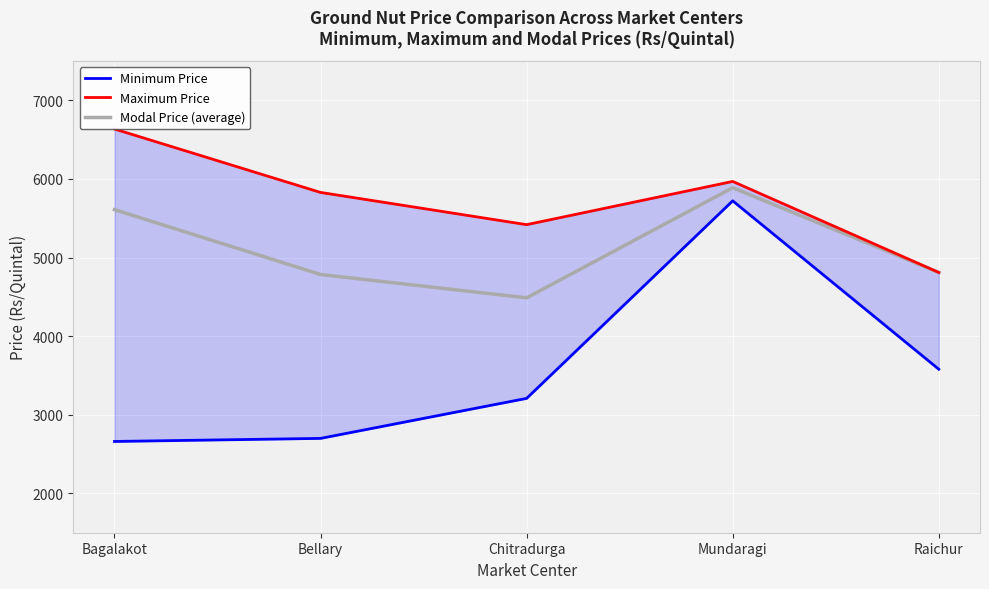

Is it true that Modal Price (average) equals 5610 at Bagalakot?

True